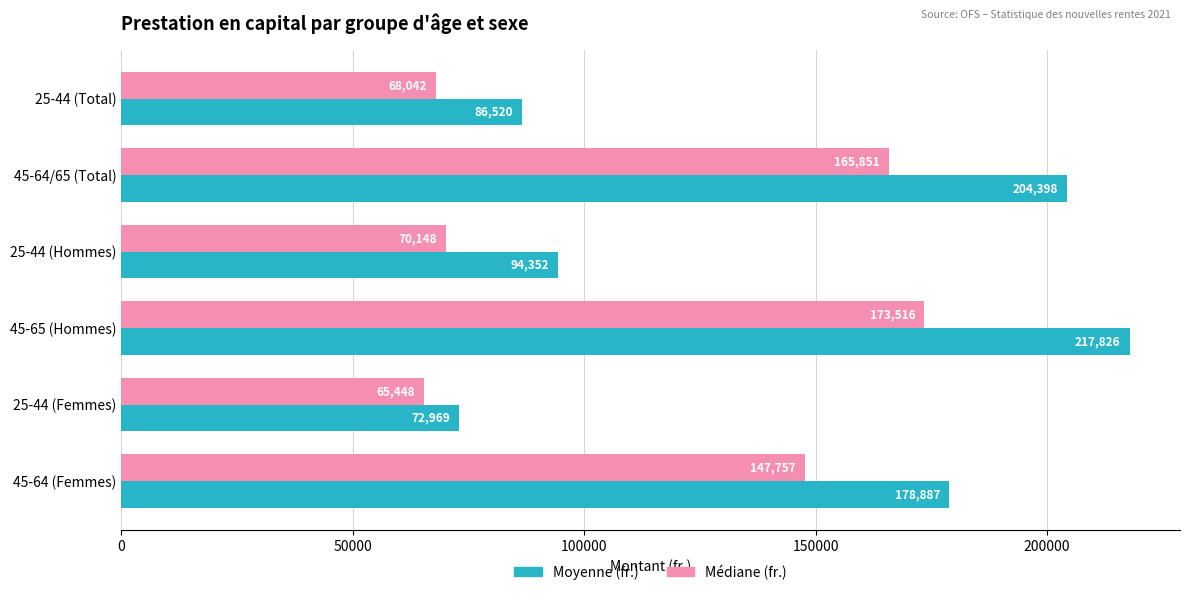

Which series has the largest range (max minus min)?

Moyenne (fr.)